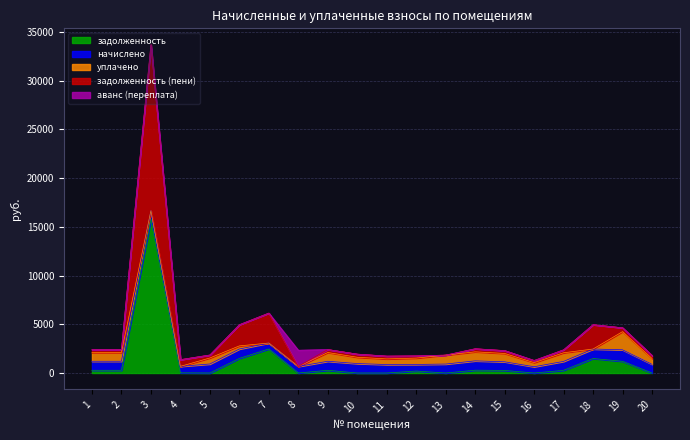

What are all the series names shown in the legend?

задолженность, начислено, уплачено, задолженность (пени), аванс (переплата)